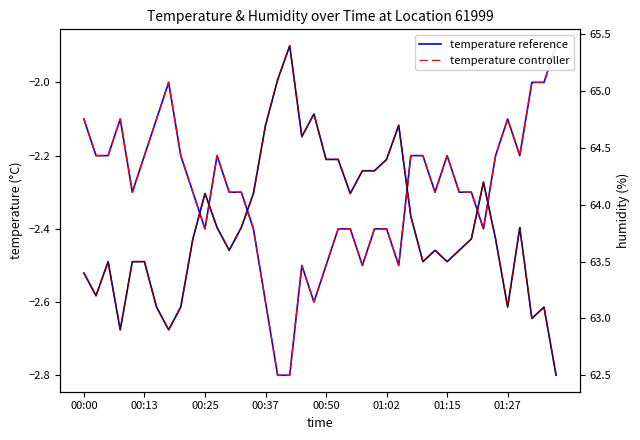

Is this an area chart (filled region under the line)?

No